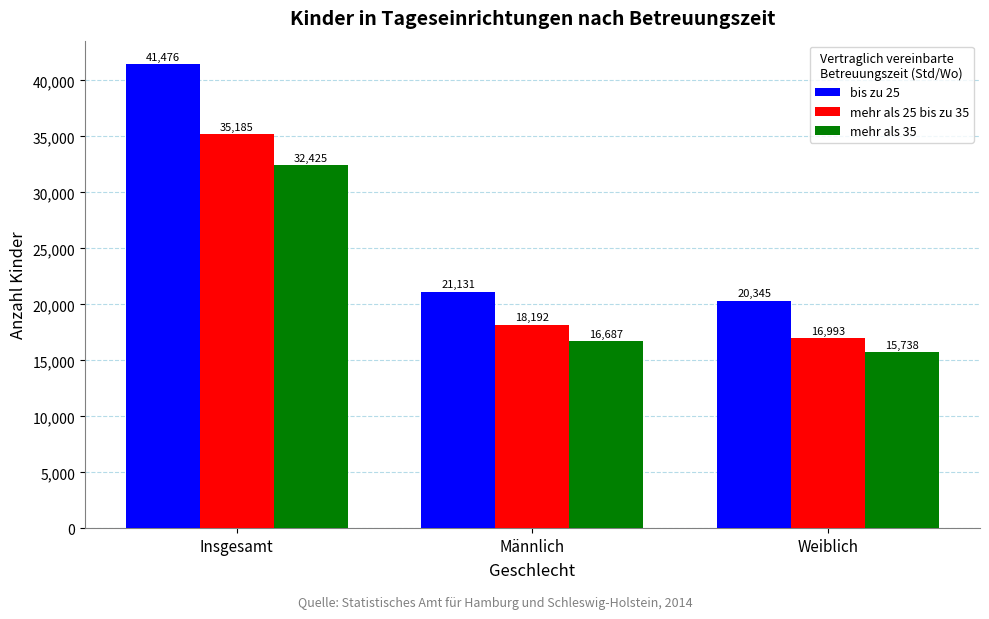

The bis zu 25 series shows 9276 at Männlich. True or false?

False